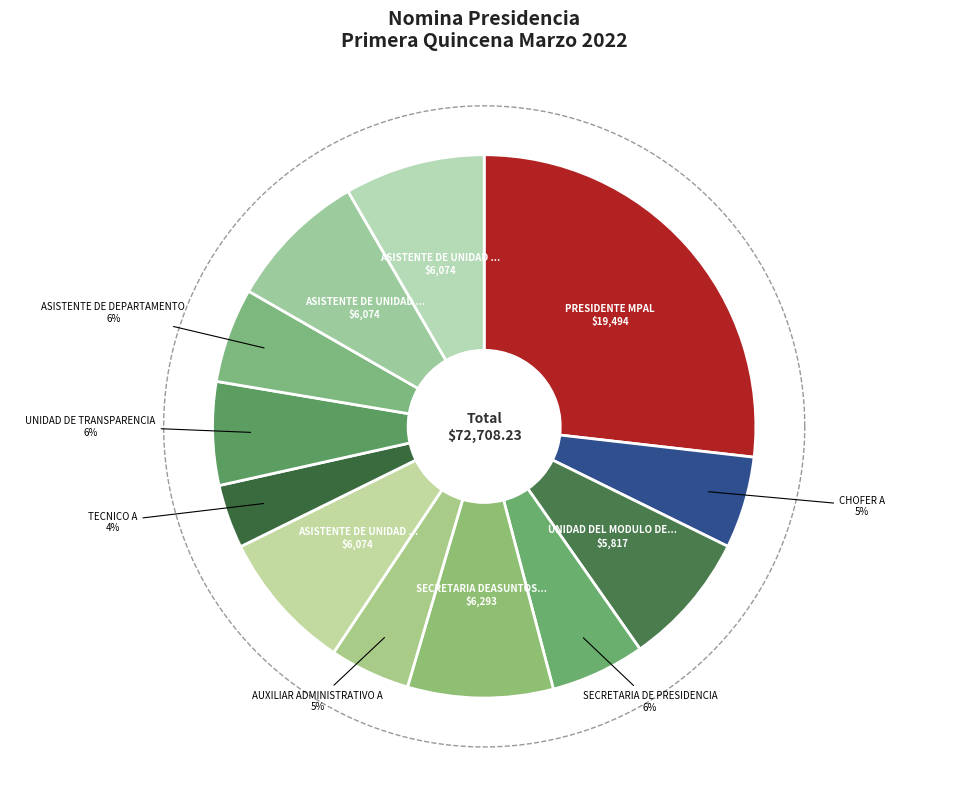

Approximately how many times larger is the value at CHOFER A compared to UNIDAD DE TRANSPARENCIA?

0.9